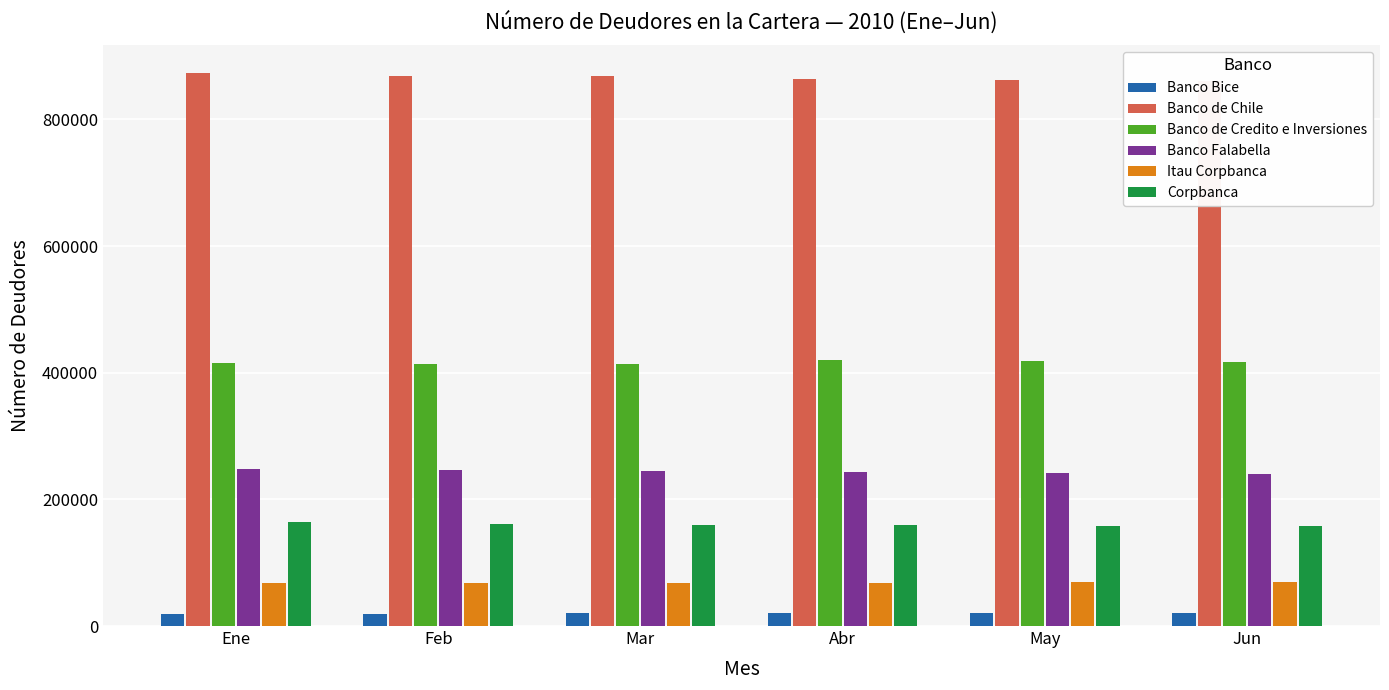

How many data points does each series have?

6